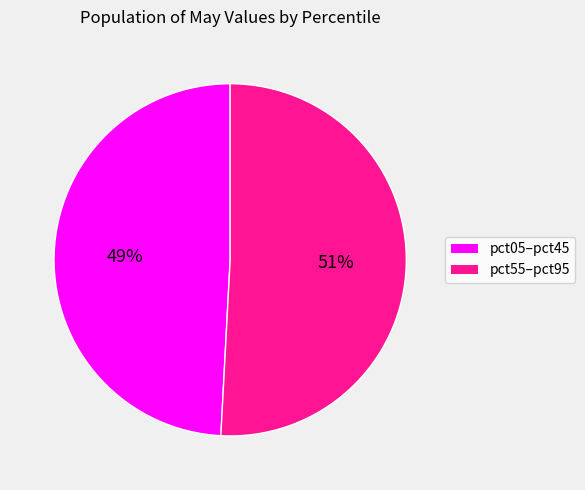

Does any single category account for the majority?

Yes